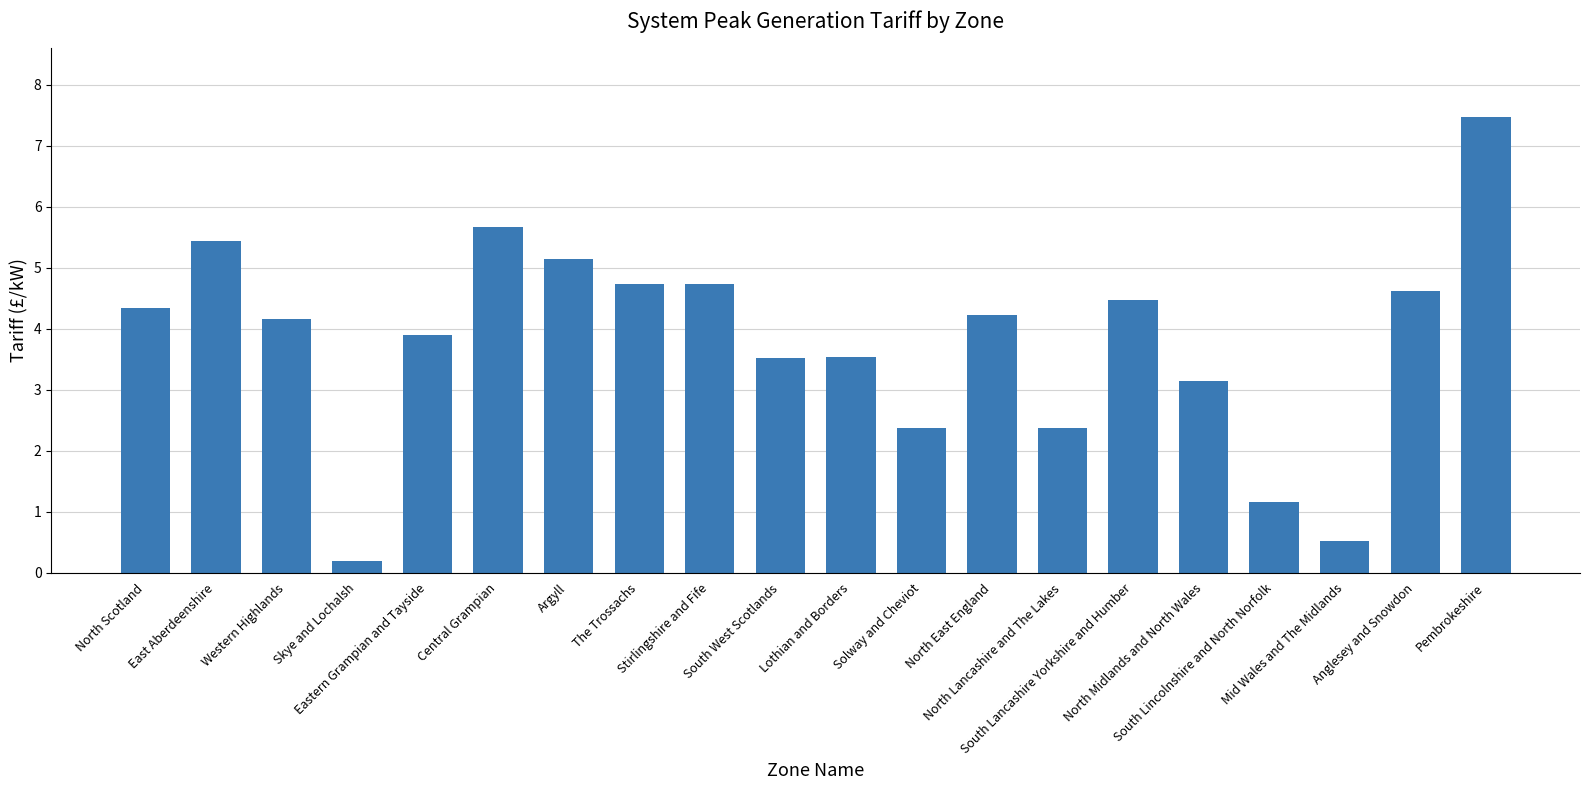

Reading left to right, extract all data points from this chart.

4.3	5.4	4.2	0.2	3.9	5.7	5.2	4.7	4.7	3.5	3.5	2.4	4.2	2.4	4.5	3.1	1.2	0.5	4.6	7.5